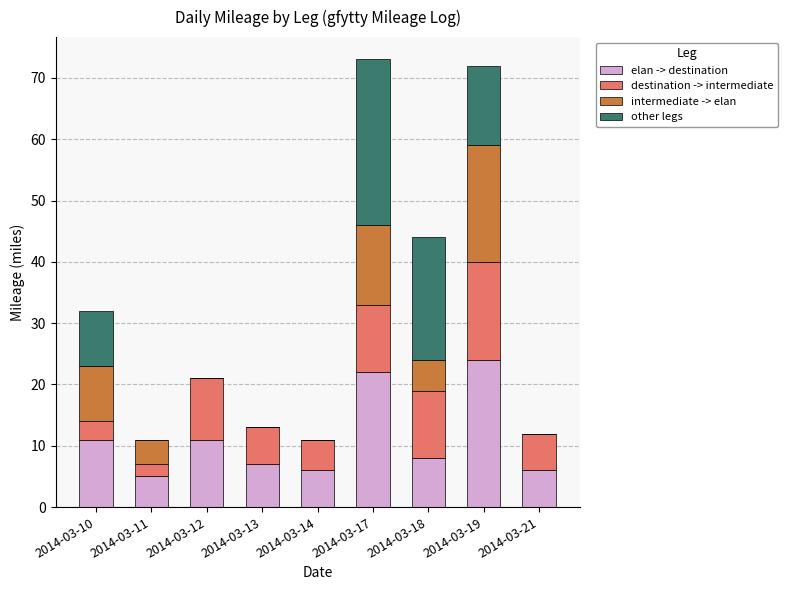

How many data points does each series have?

9